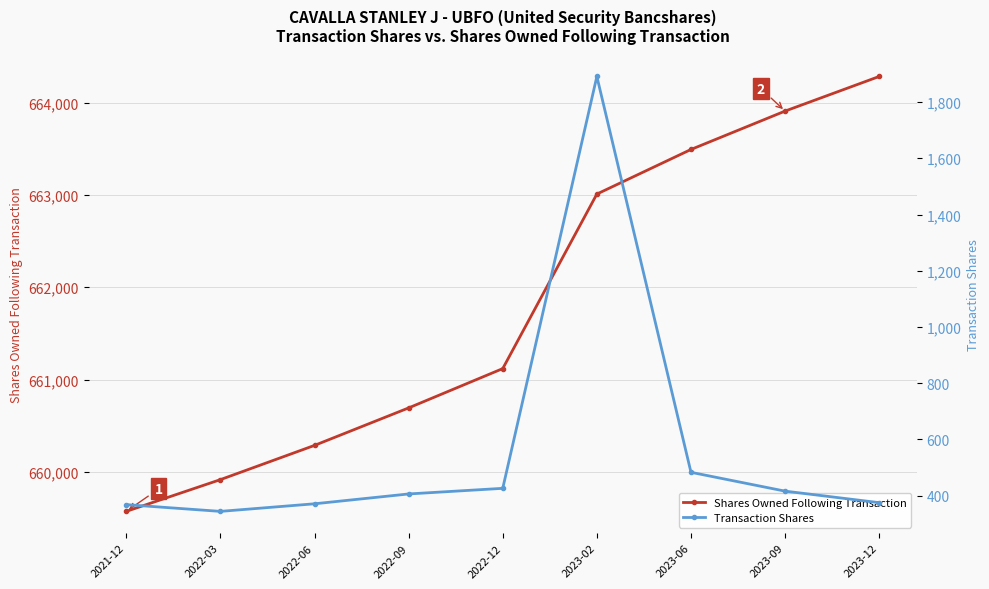

Reading left to right, what are all the values shown in this chart?

Shares Owned Following Transaction: 659572	659916	660287	660693	661119	663010	663493	663909	664284
Transaction Shares: 368	344	371	406	426	1891	483	416	375